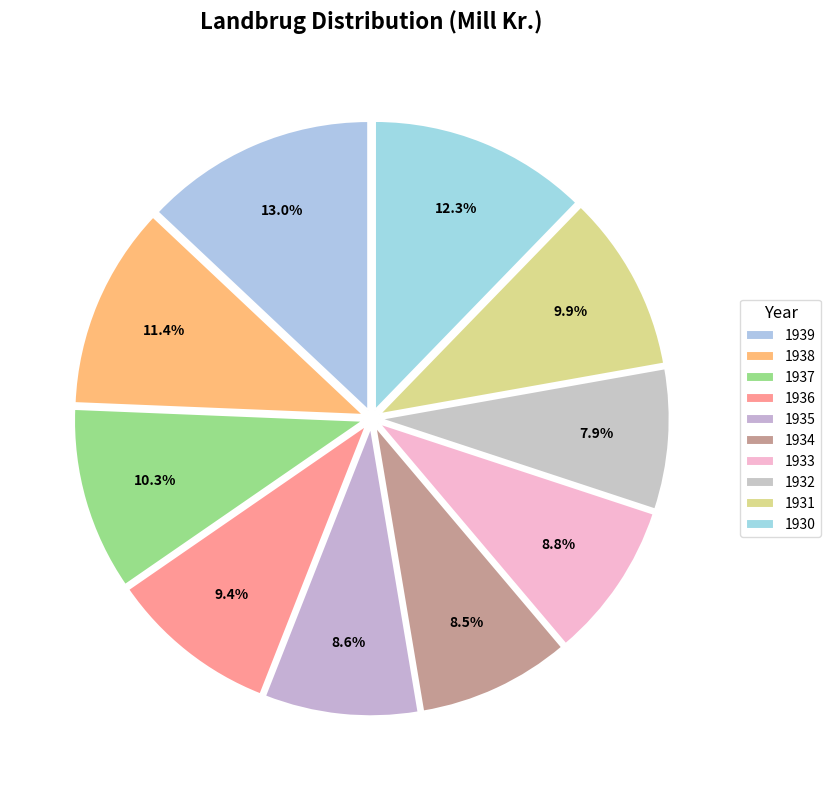

How many segments does this pie chart have?

10